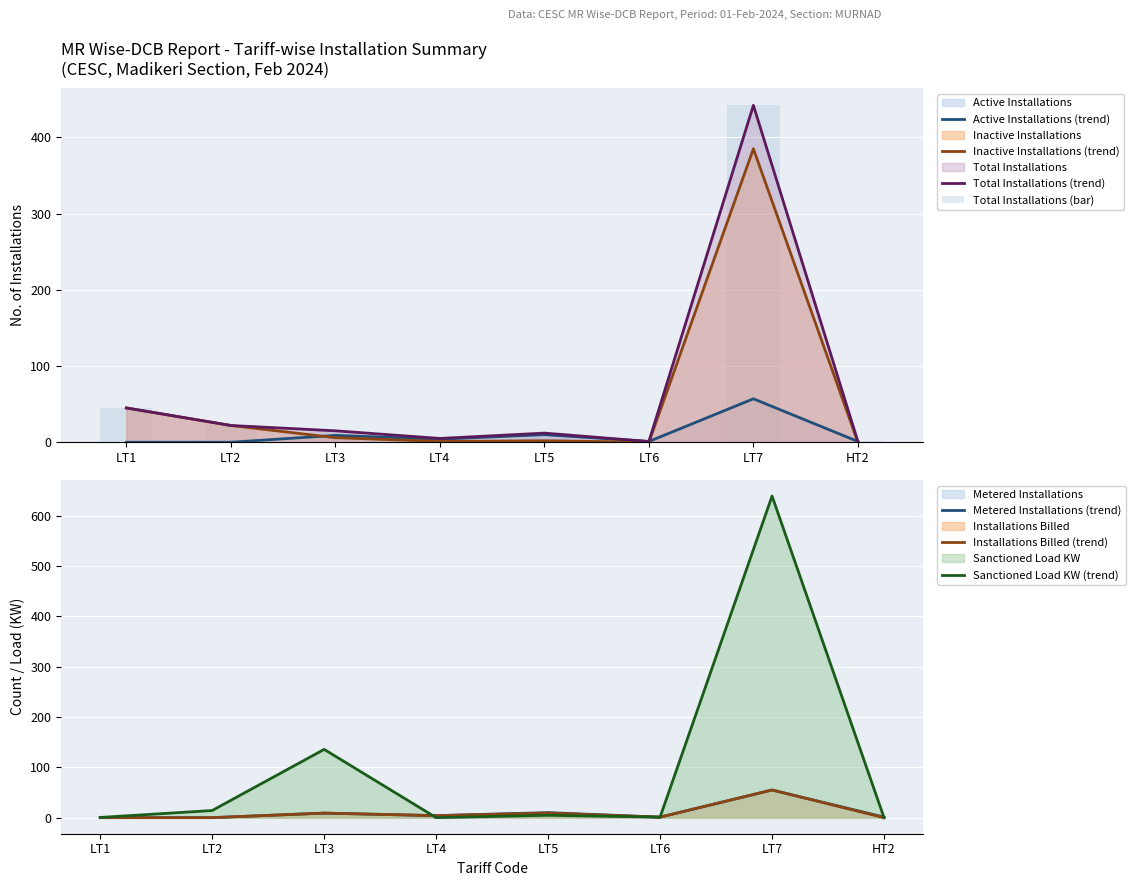

Are the bars grouped side by side (vs. stacked)?

Yes